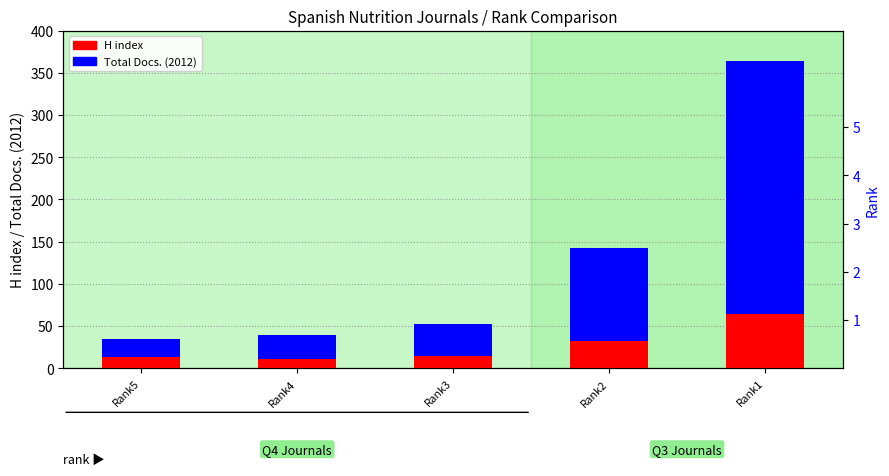

List the series in order of their peak value, highest first.

Total Docs. (2012), H index